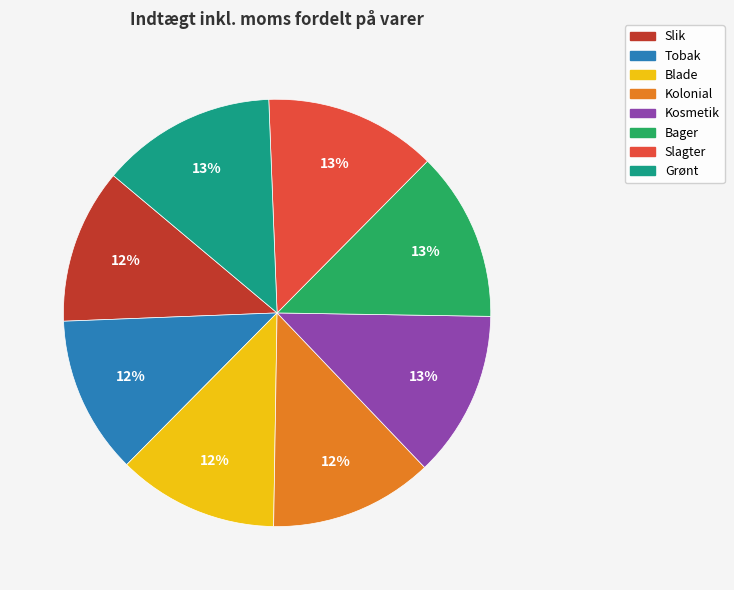

To the nearest percent, what percentage of the pie is Slagter?

13%